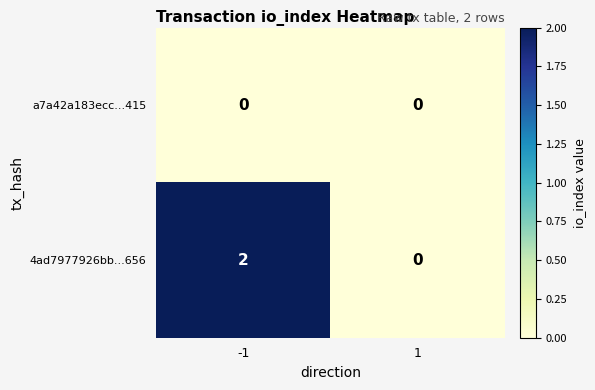

Which series has the widest spread of values?

4ad7977926bb...656